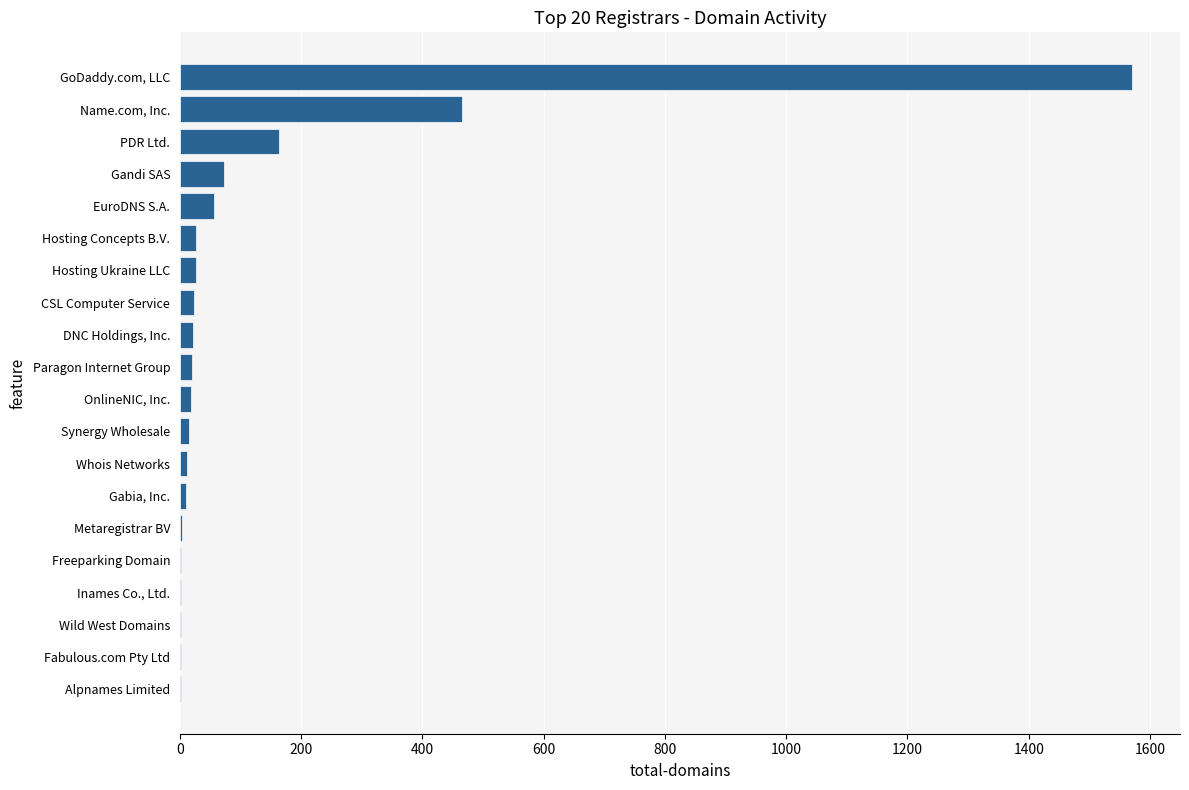

Approximately how many times larger is the value at Gandi SAS compared to EuroDNS S.A.?

1.3